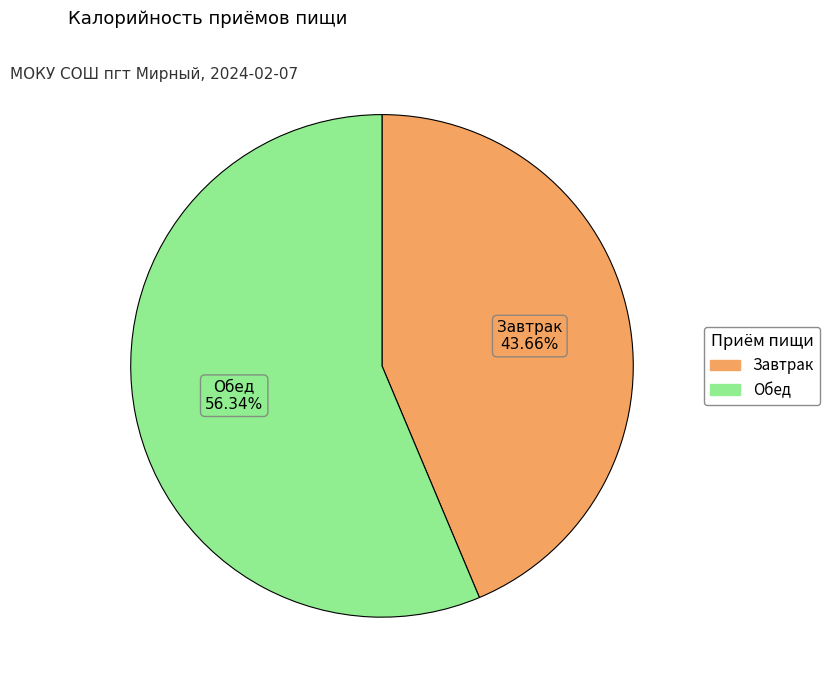

Is there a majority slice in this chart?

Yes